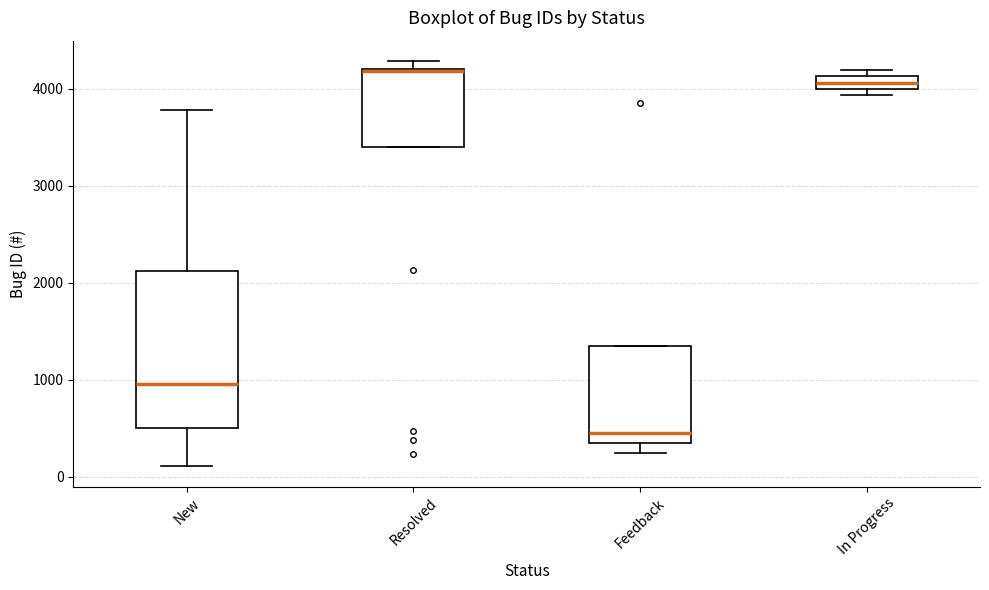

Comparing the boxes themselves (not the whiskers), which one is the tallest?

New